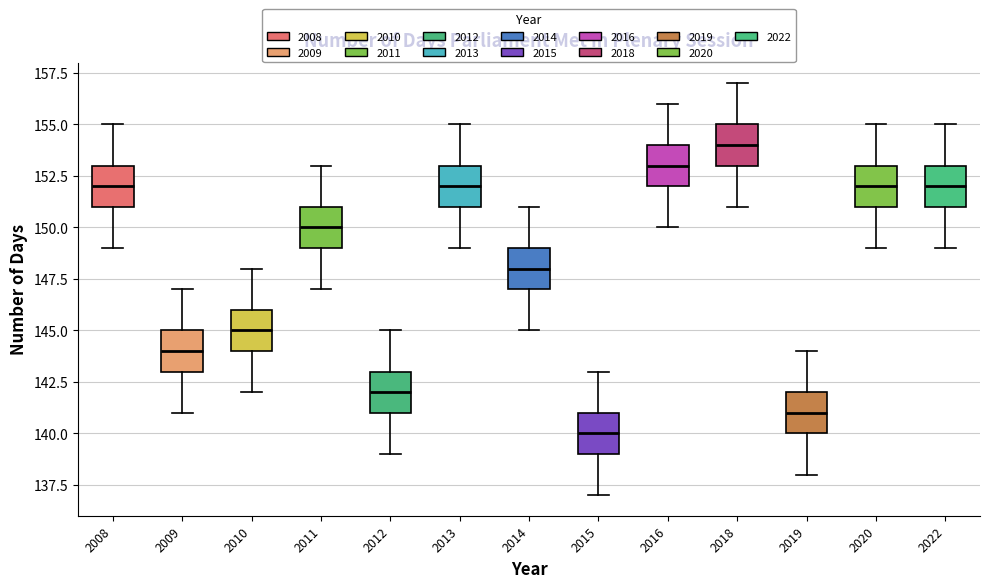

Where does the lower whisker of the box at x = 2012 end on the y-axis? The values are not printed on the chart, so give them approximately, as read against the axis.

139